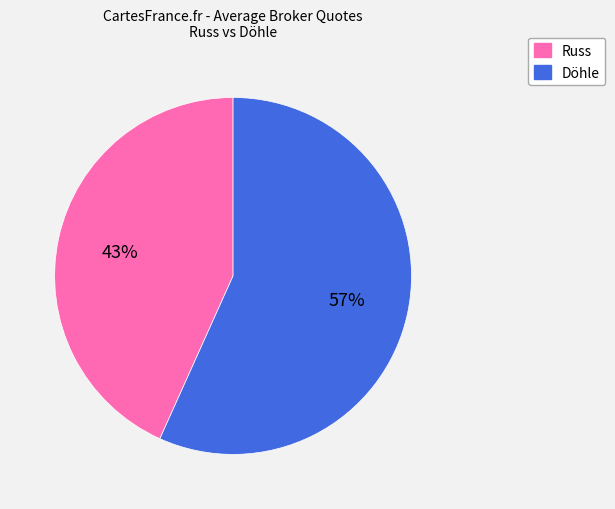

Is it true that Döhle is 57% of the pie?

True